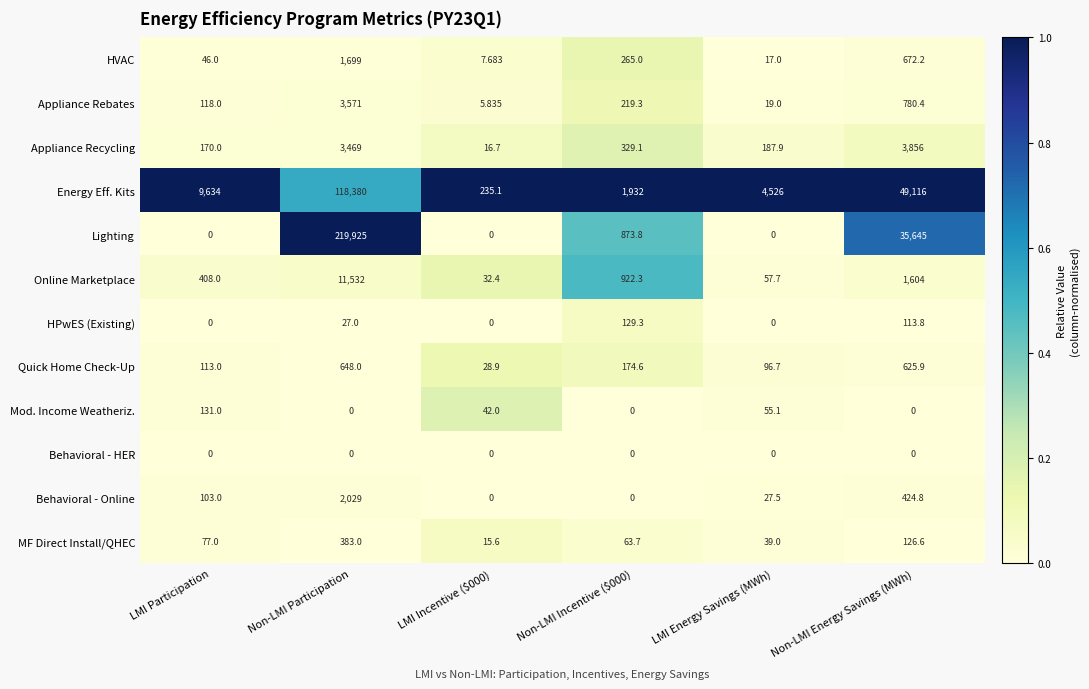

At which category does the chart reach its peak across all series?

Non-LMI Participation